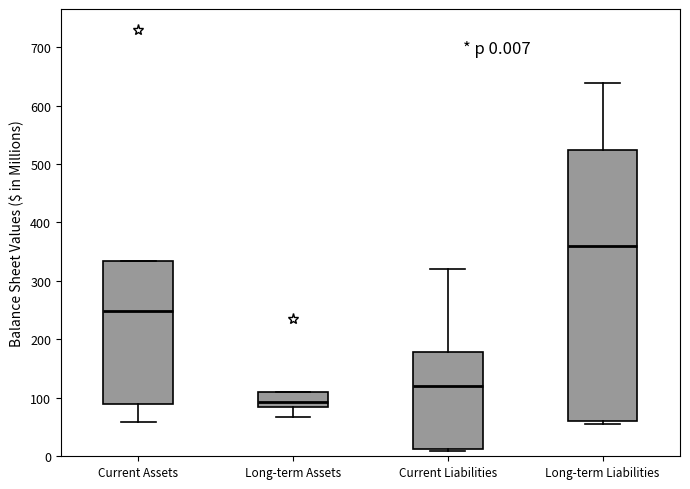

Which box has the lowest median line?

Long-term Assets